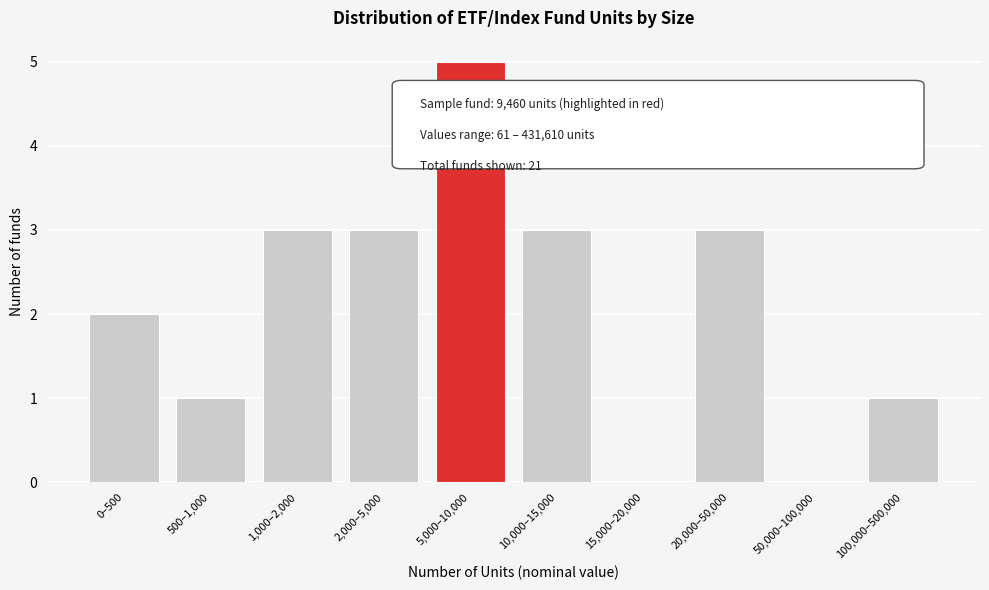

Reading left to right, list all the values displayed in this chart.

0–500=2	500–1,000=1	1,000–2,000=3	2,000–5,000=3	5,000–10,000=5	10,000–15,000=3	15,000–20,000=0	20,000–50,000=3	50,000–100,000=0	100,000–500,000=1